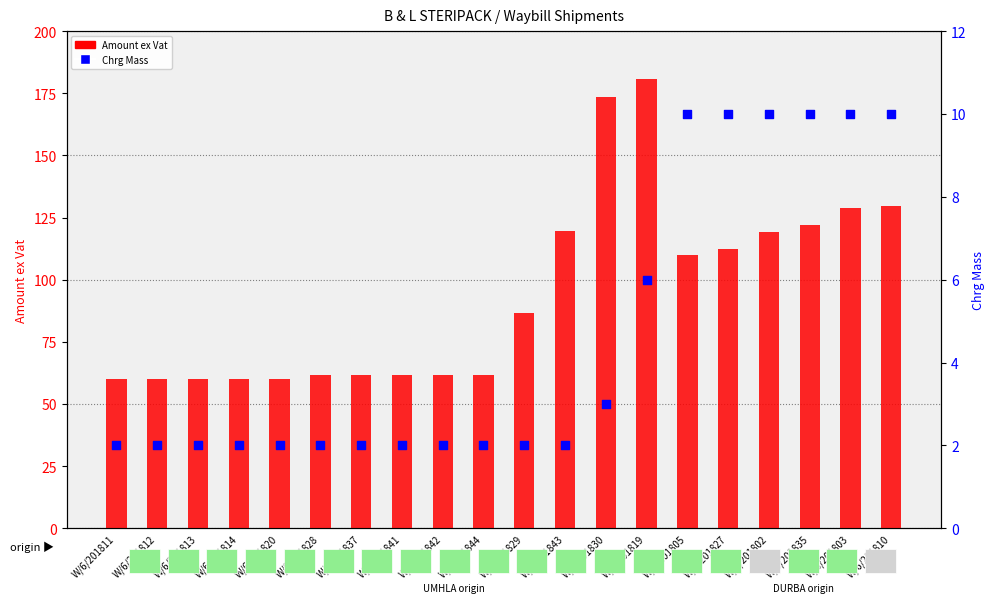

What is the total value across all series at W/6/201835?

132.1